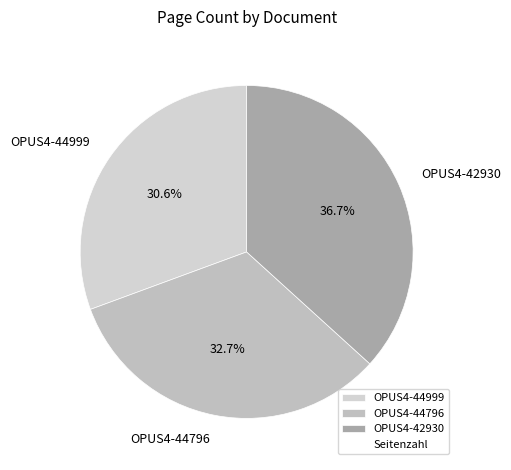

What is the smallest slice in the pie chart?

OPUS4-44999